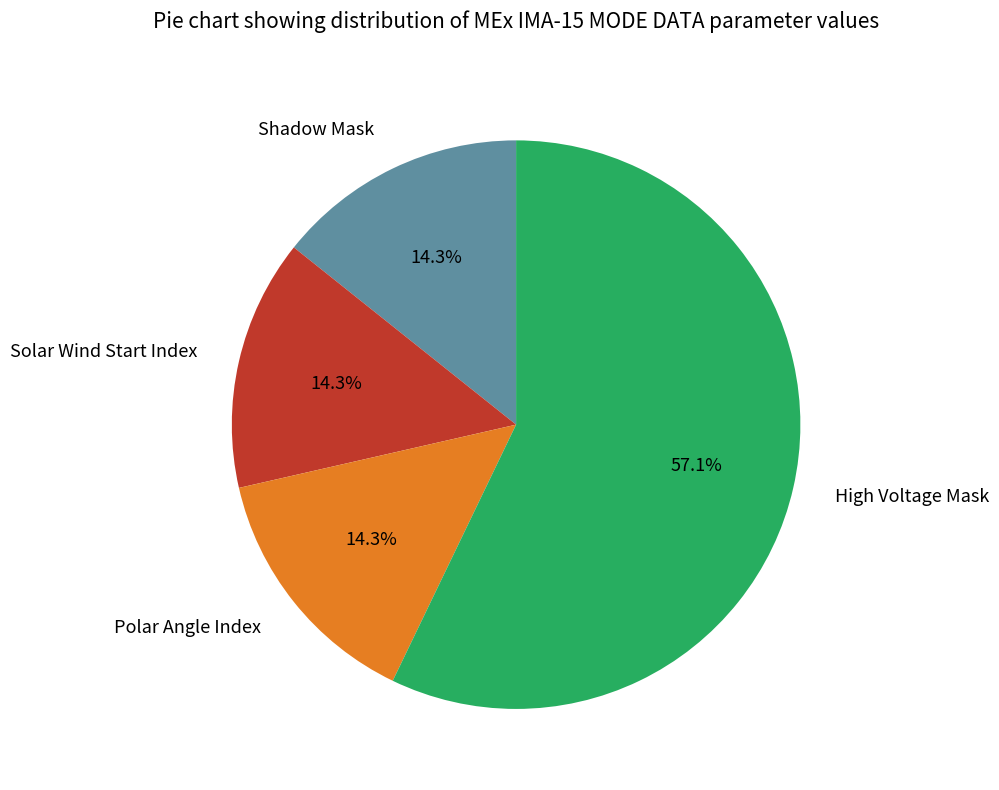

How much of the chart is everything except High Voltage Mask?

42.9%